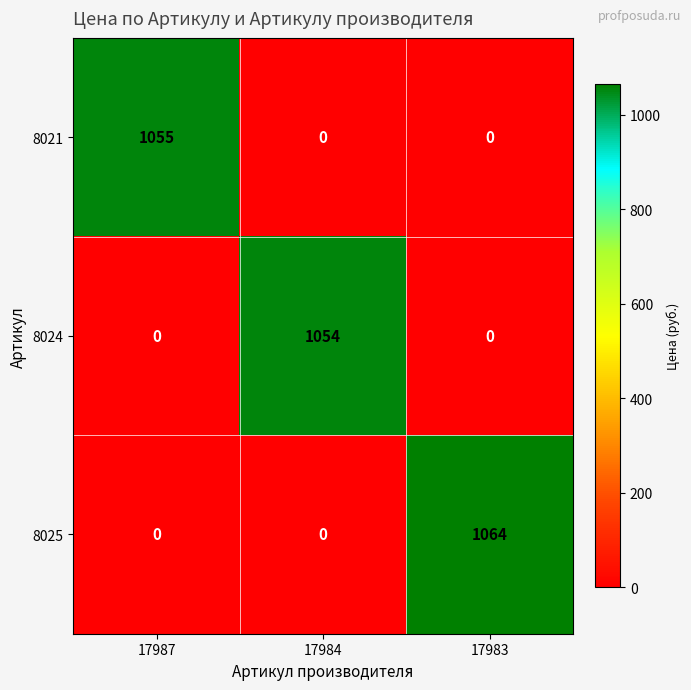

Rank the series by their maximum value, from highest to lowest.

8025, 8021, 8024